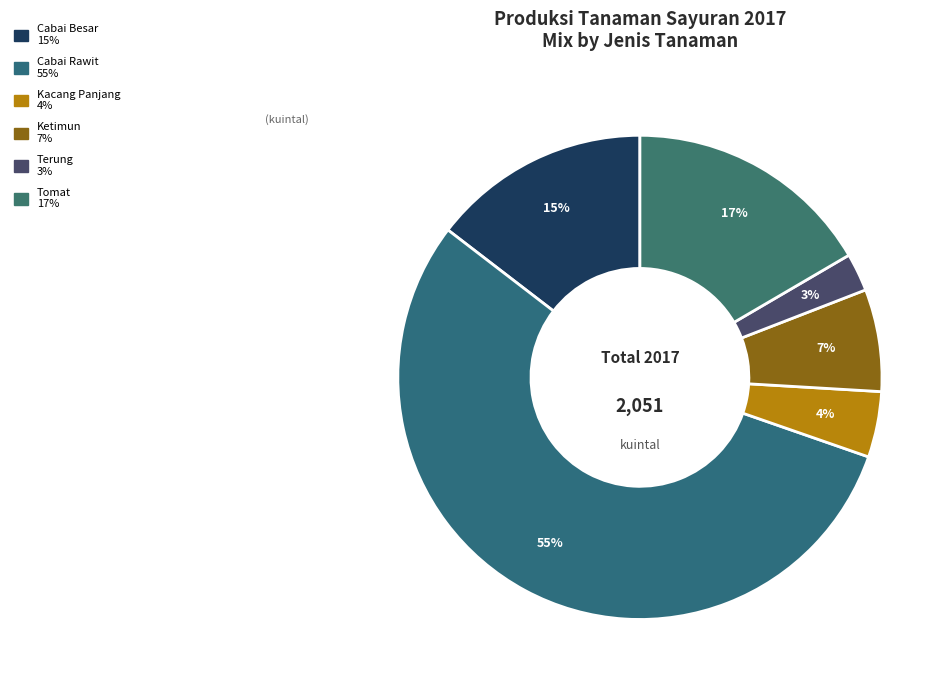

Rank the categories by value from highest to lowest.

Cabai Rawit, Tomat, Cabai Besar, Ketimun, Kacang Panjang, Terung